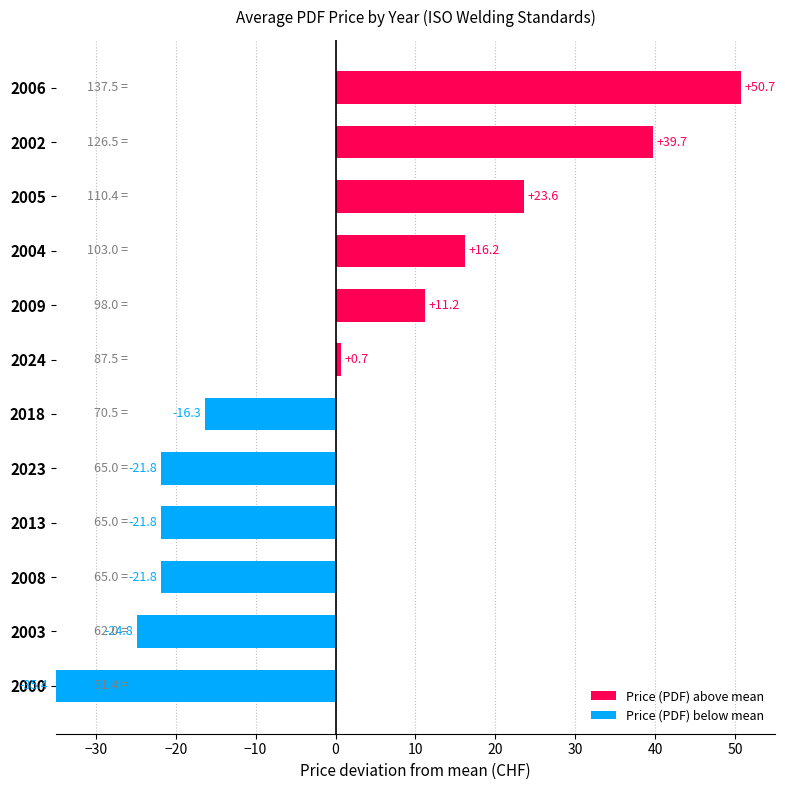

True or false: the data shows -21.8 at 2013.

True